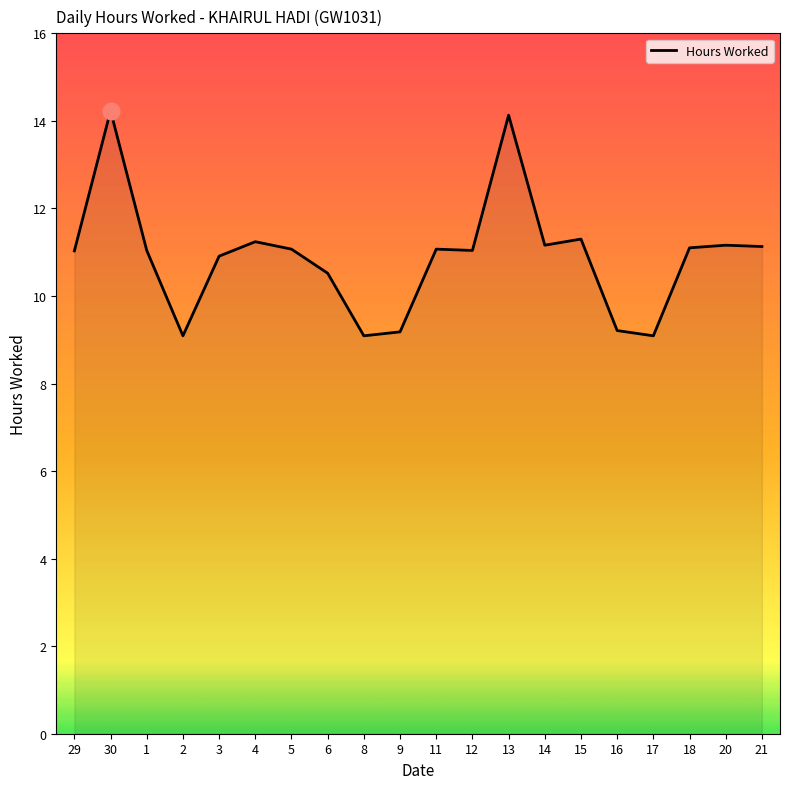

What is the ratio of the value at 12 to the value at 30?

0.8